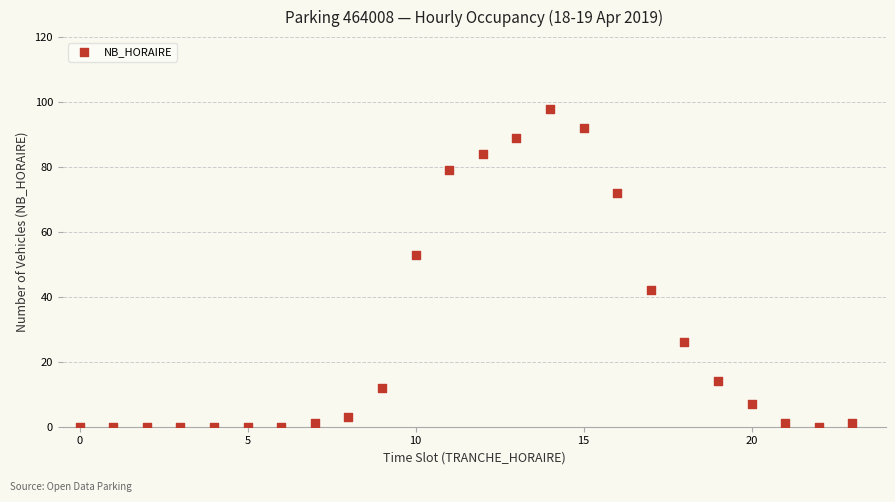

What is the range of X values (max minus min)?

23